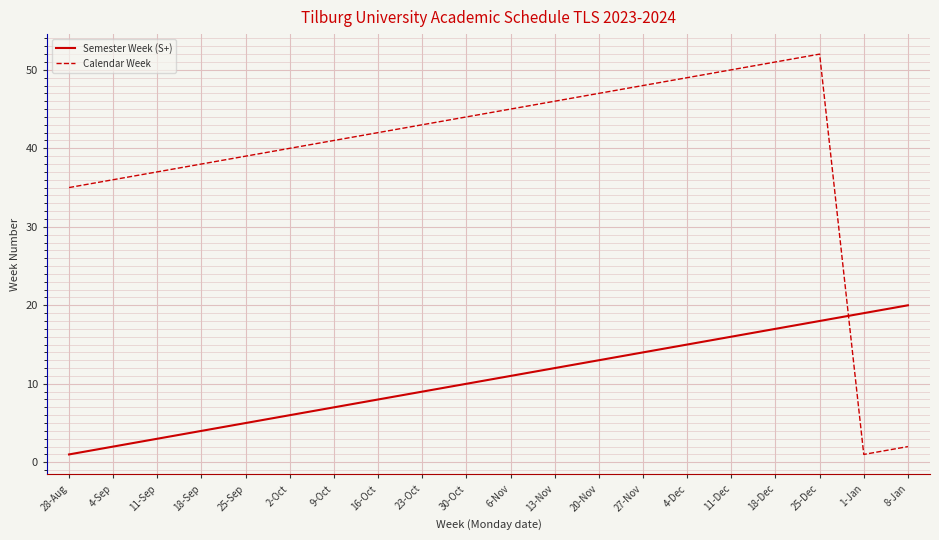

What is the difference between the maximum and minimum values in the Semester Week (S+) series?

19